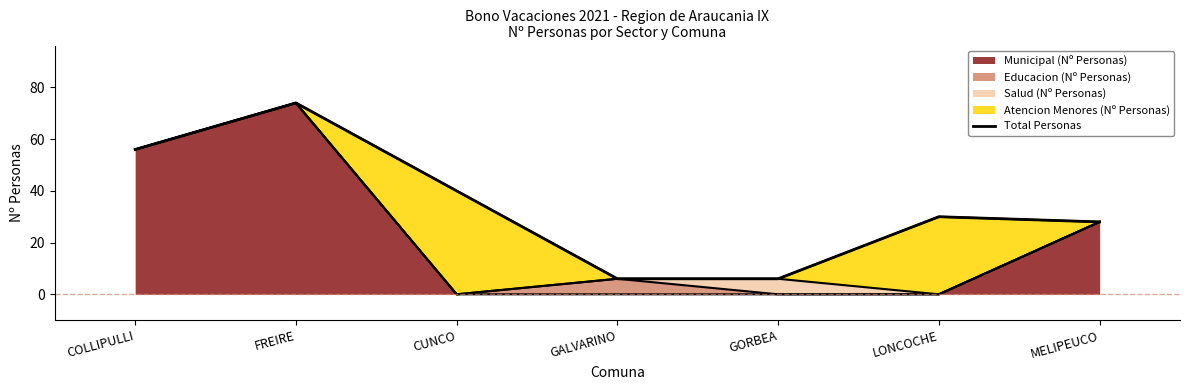

Reading left to right, transcribe all the data shown in this chart.

56	74	40	6	6	30	28